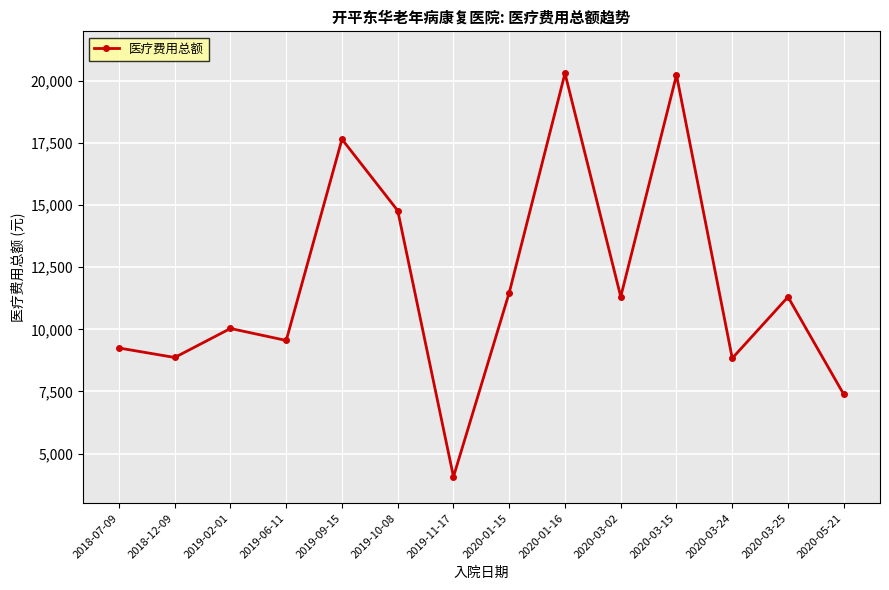

What is the value of the 10th point from the left?

11313.1